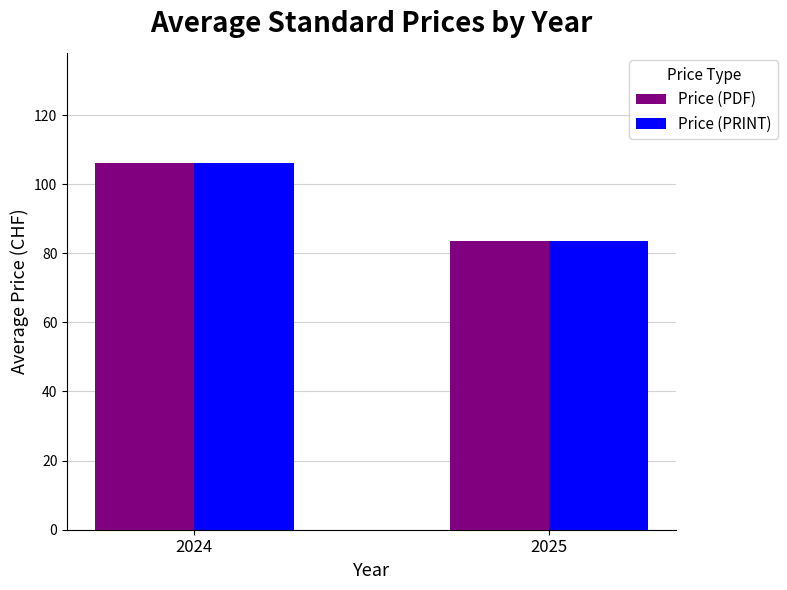

Which category has the lowest value across all series?

2025